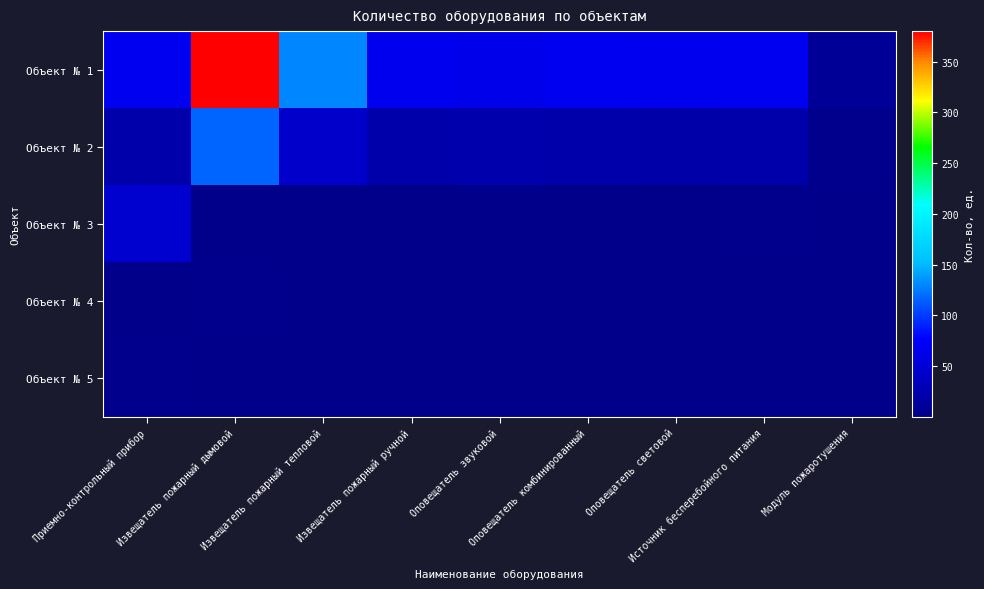

Rank the series at Извещатель пожарный дымовой from highest to lowest value.

Объект № 1, Объект № 2, Объект № 4, Объект № 5, Объект № 3